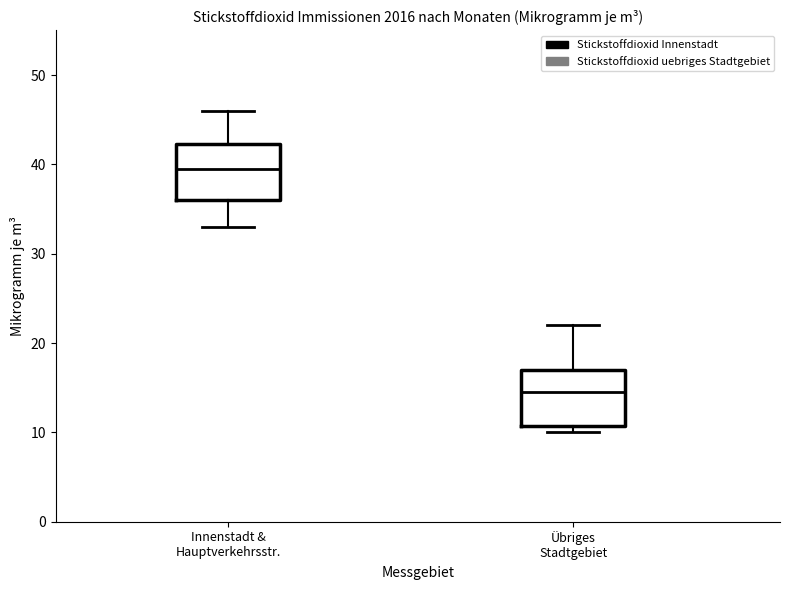

Where is the lower edge of the box for Innenstadt & Hauptverkehrsstr. on the y-axis? The values are not printed on the chart, so give them approximately, as read against the axis.

36